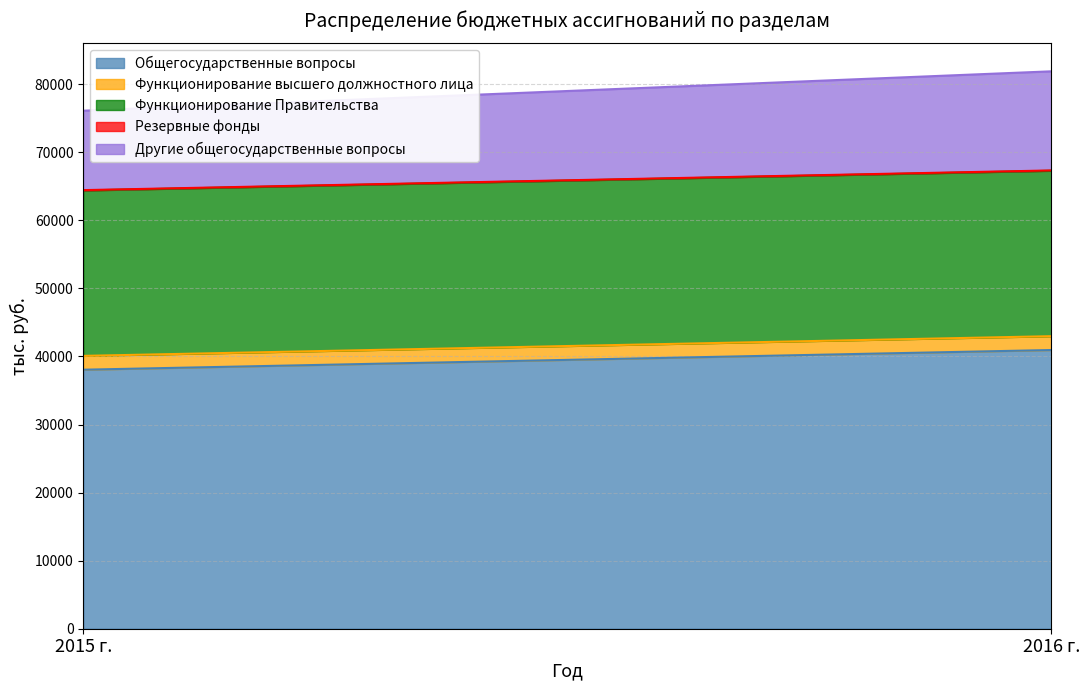

What is the minimum value for Другие общегосударственные вопросы?

11668.4